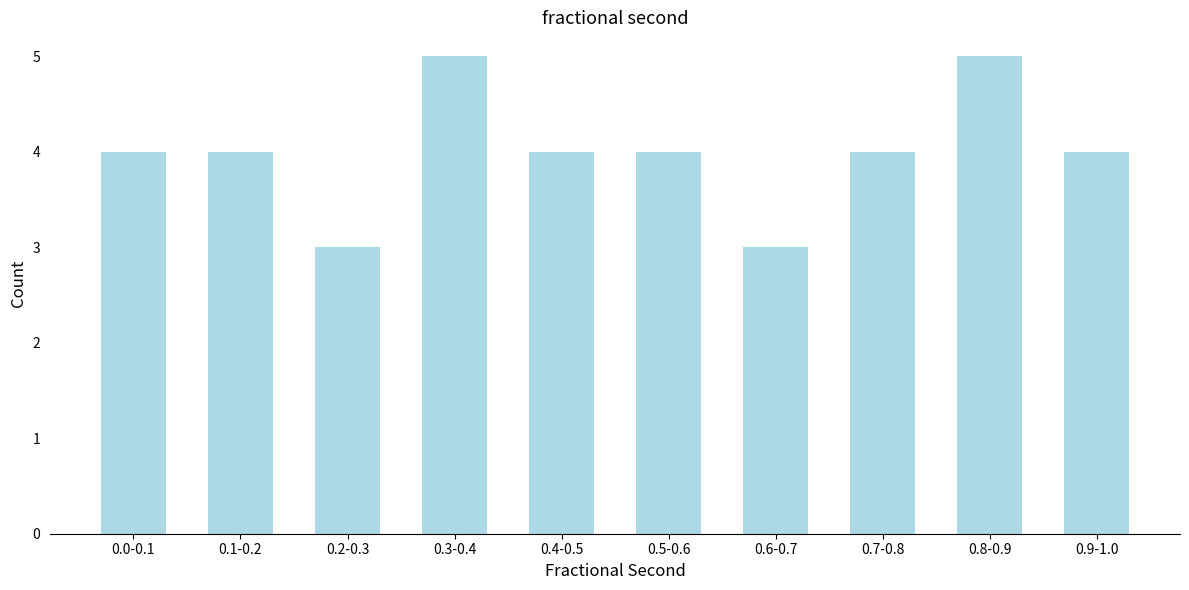

Reading left to right, list all the values displayed in this chart.

4	4	3	5	4	4	3	4	5	4